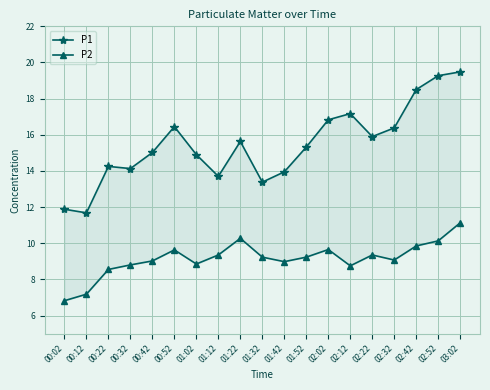

Between 01:12 and 01:22, which series saw the biggest shift?

P1